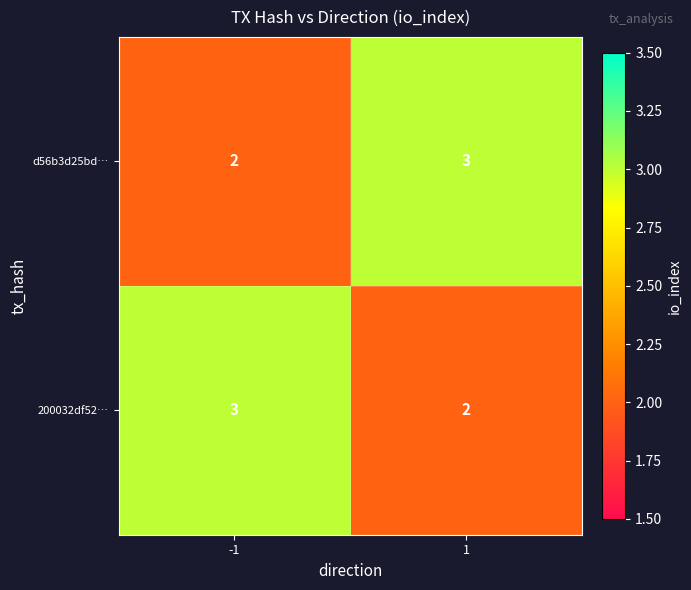

What is the highest value of the 200032df52… series?

3